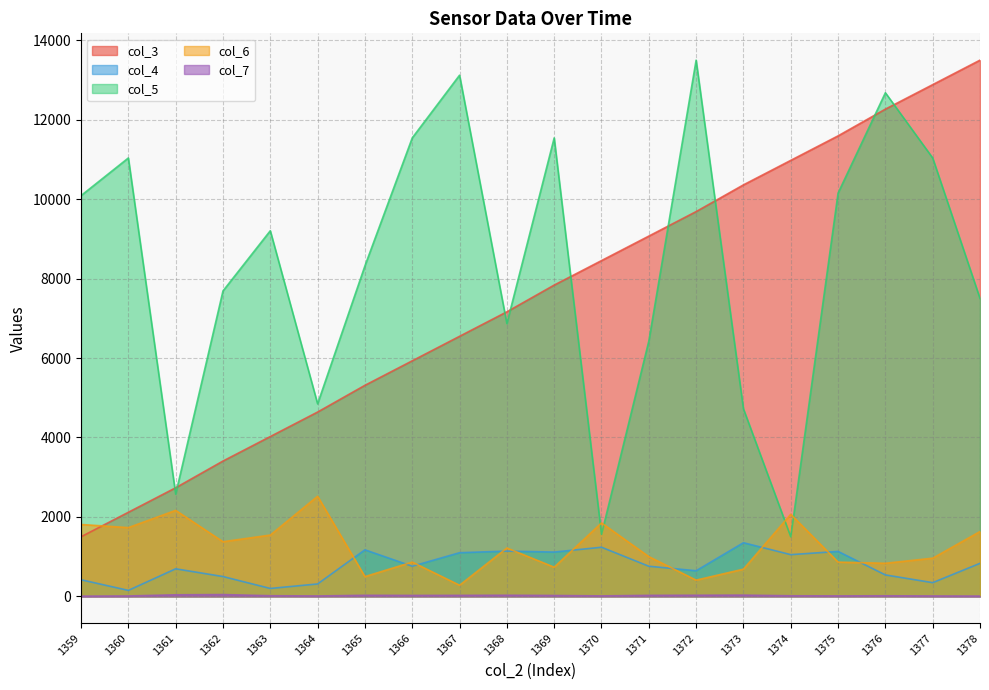

Reading right to left, list all the values displayed in this chart.

col_3: 13500.0	12883.2	12266.4	11593.5	10976.6	10359.8	9686.9	9070.1	8453.3	7836.4	7163.6	6546.7	5929.9	5313.1	4640.2	4023.4	3406.5	2733.6	2116.8	1500.0
col_4: 831.1	344.6	539.2	1131.1	1050.0	1350.0	644.6	758.1	1236.5	1114.9	1139.2	1098.6	758.1	1171.6	312.2	198.6	498.6	693.2	150.0	417.6
col_5: 7500.0	11036.8	12678.9	10152.6	1500.0	4721.1	13500.0	6426.3	1563.2	11542.1	6868.4	13121.1	11542.1	8321.1	4847.4	9205.3	7689.5	2573.7	11036.8	10089.5
col_6: 1631.9	960.9	832.6	862.2	2066.1	684.6	408.3	1000.4	1849.0	733.9	1217.4	280.0	862.2	497.1	2520.0	1543.1	1375.3	2164.8	1730.6	1809.5
col_7: 6.5	9.6	14.2	11.2	14.2	31.2	28.1	25.0	11.2	21.9	28.1	25.0	23.5	26.5	9.6	15.8	45.0	38.8	9.6	5.0